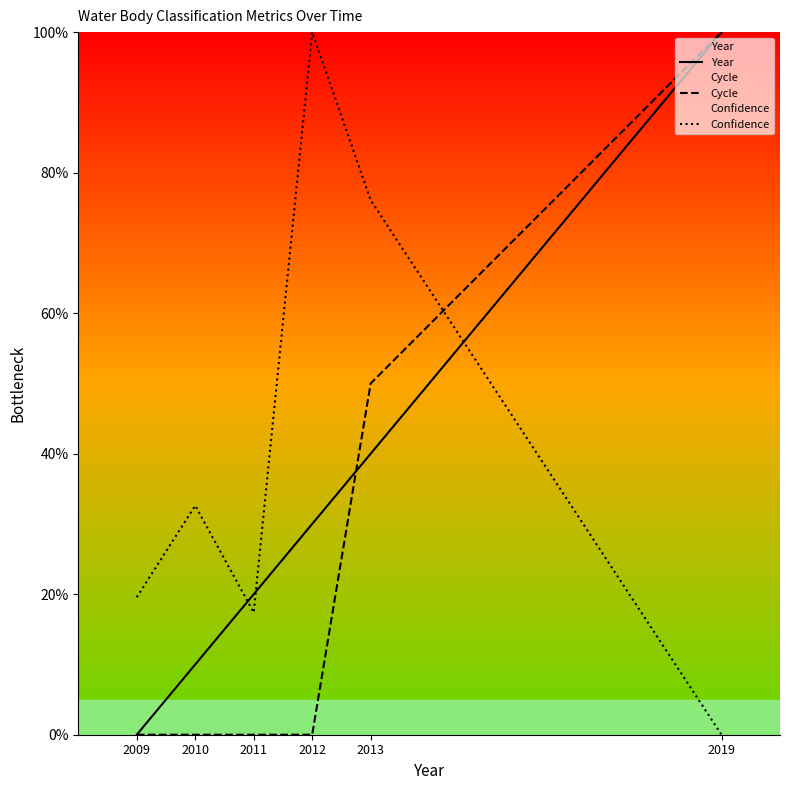

How many values in the Year series exceed 30?

2